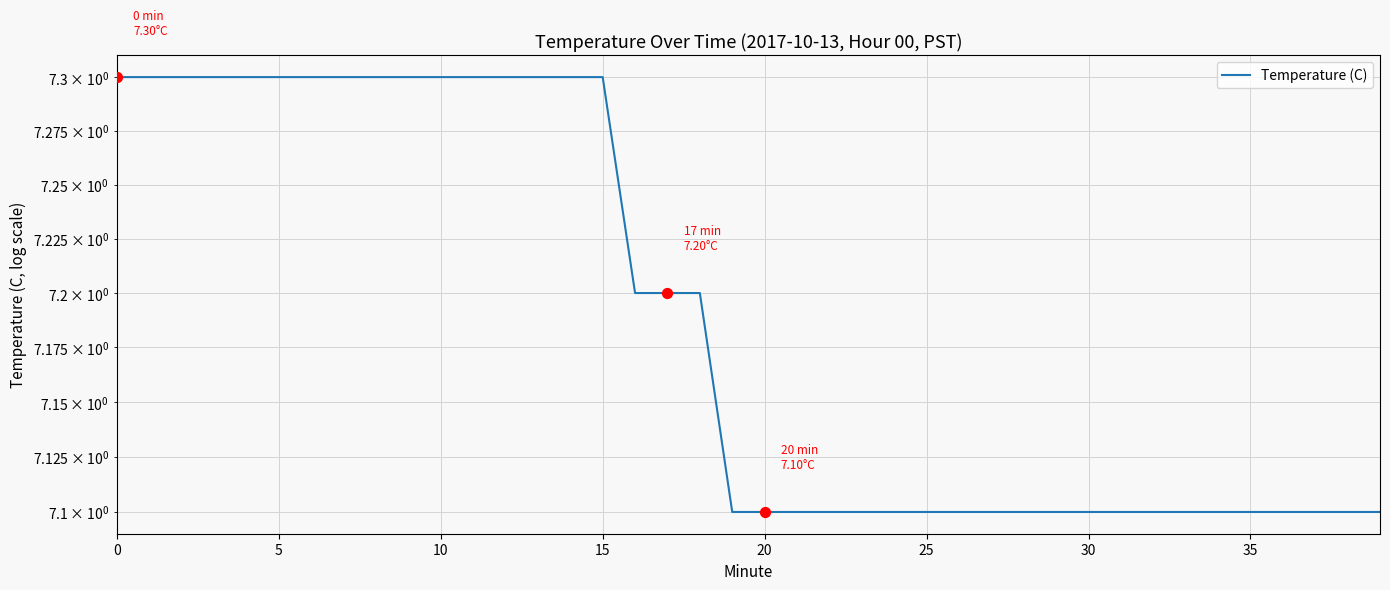

Which has a higher value, 24 or 30?

24